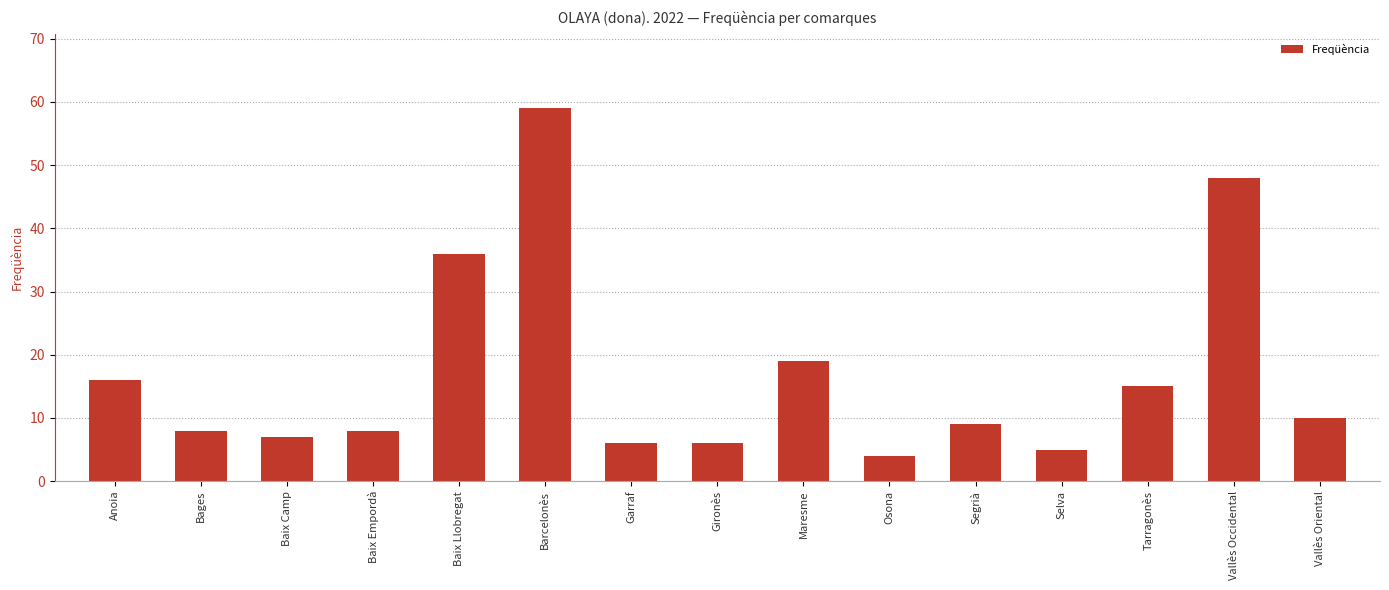

True or false: the data shows 19 at Maresme.

True